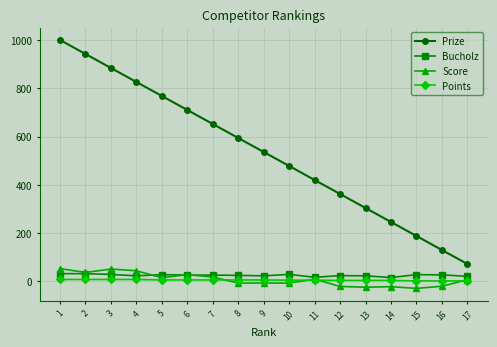

Is it true that Score equals -24 at 13?

True